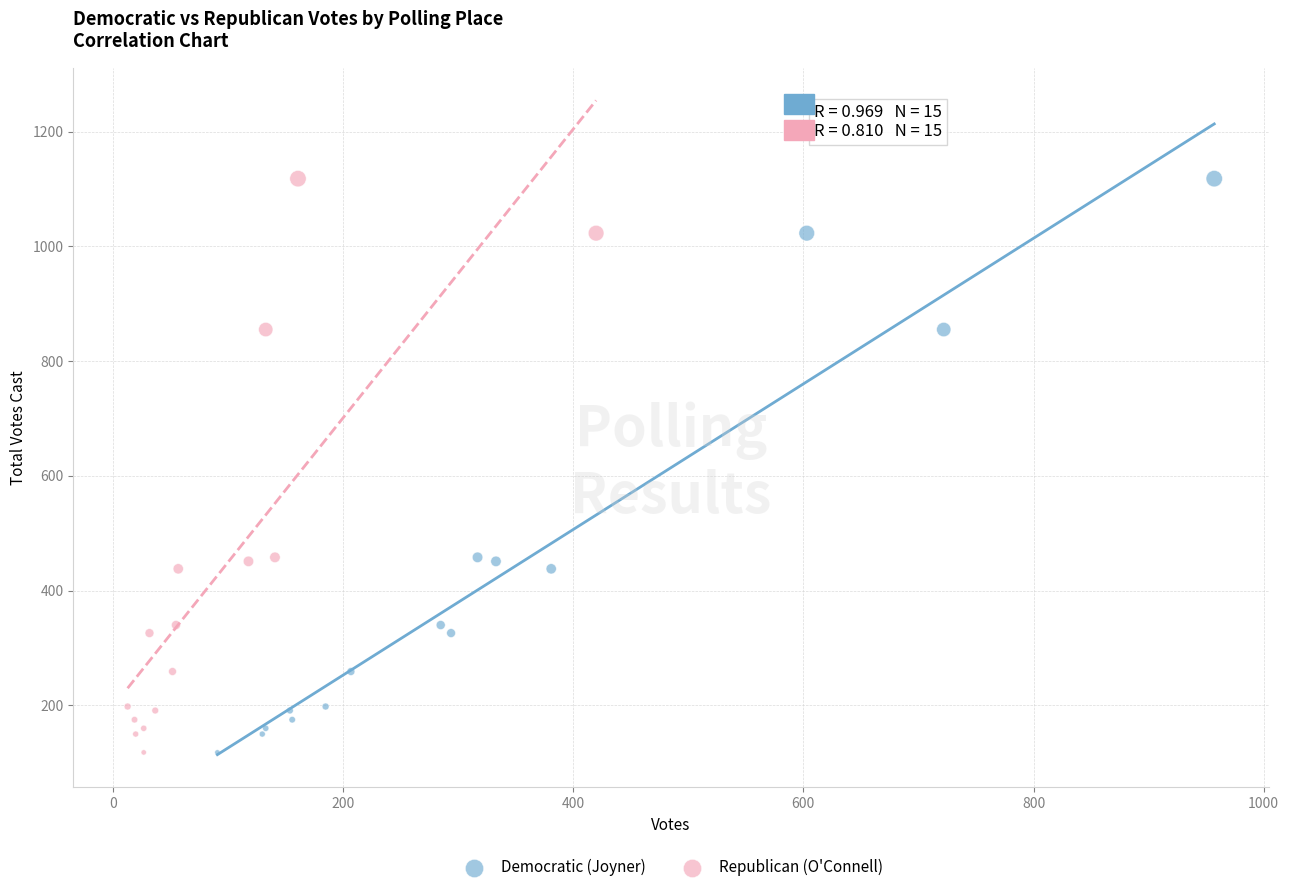

What are all the series names shown in the legend?

Democratic (Joyner), Republican (O'Connell)